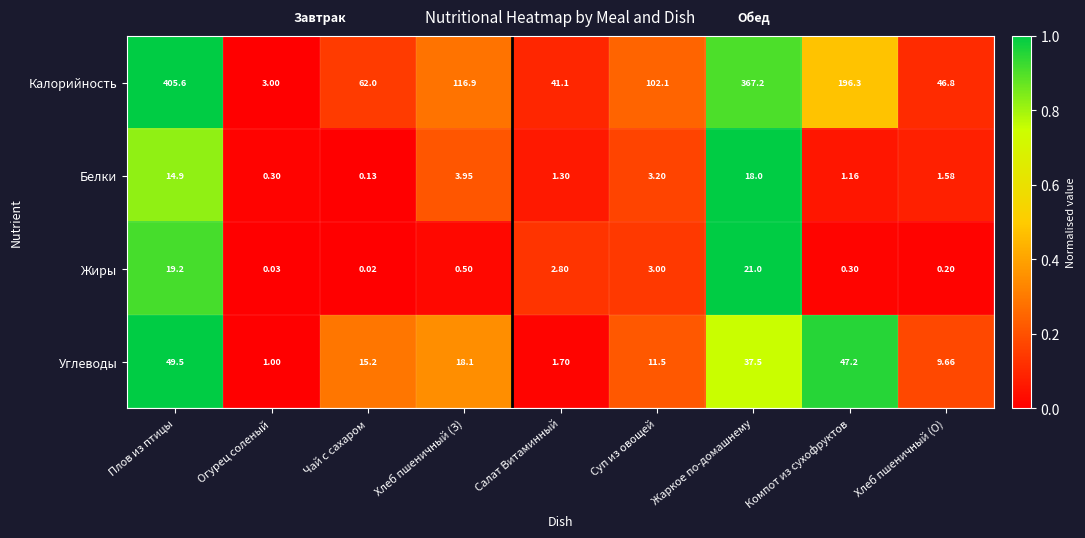

At which label does Калорийность reach its minimum?

Огурец соленый